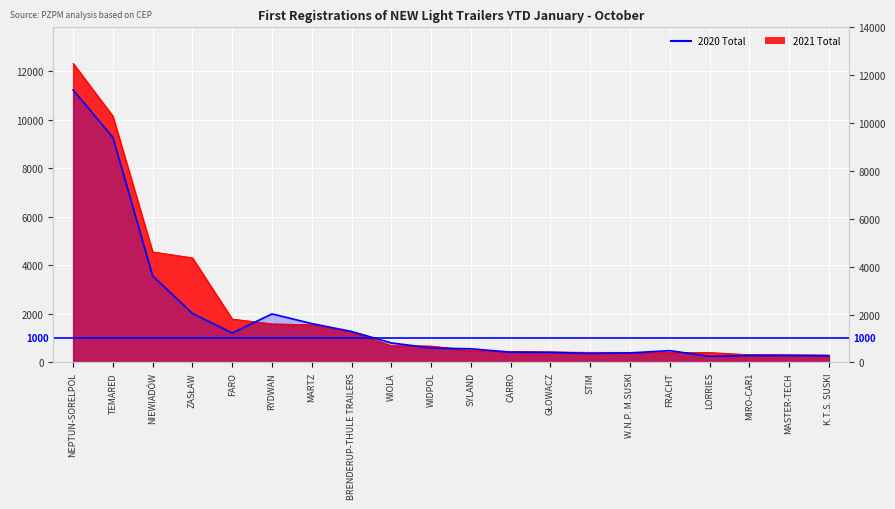

Reading right to left, what are all the values shown in this chart?

2021 Total: 295	315	317	407	412	413	415	431	452	486	677	691	1266	1552	1591	1788	4312	4558	10156	12336
2020 Total: 280	286	288	251	485	392	370	415	422	561	594	803	1275	1601	1999	1213	2019	3567	9277	11234